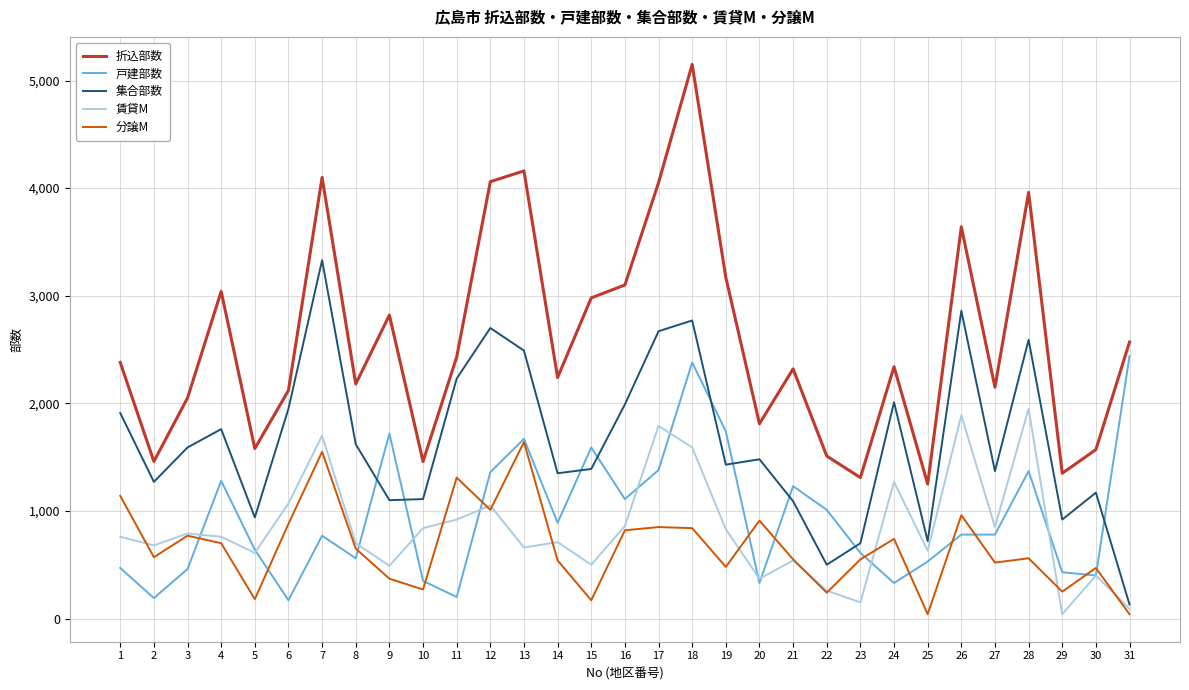

True or false: 折込部数 and 戸建部数 cross at least once.

False